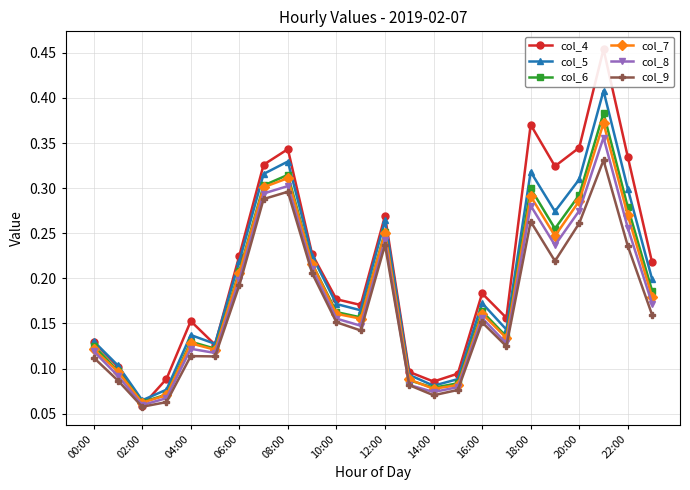

Which category has the lowest value in the col_5 series?

02:00